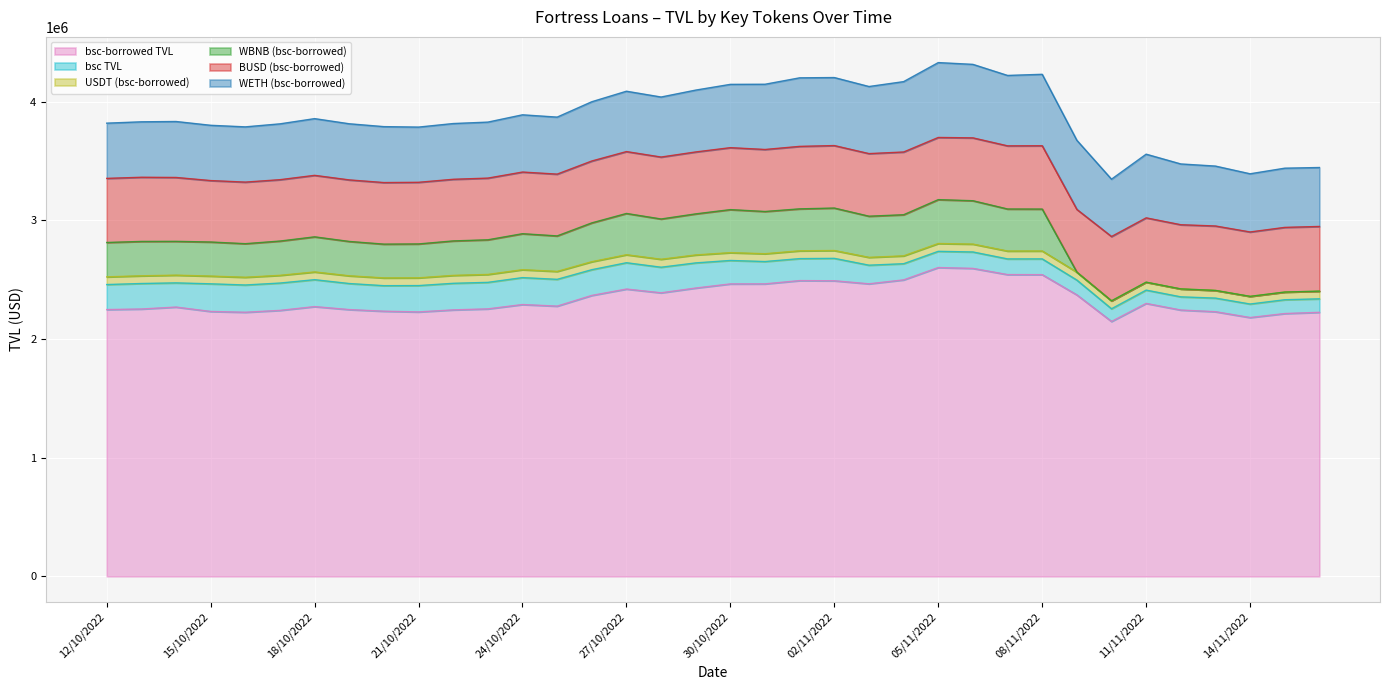

At which category is the sum across all series the highest?

05/11/2022